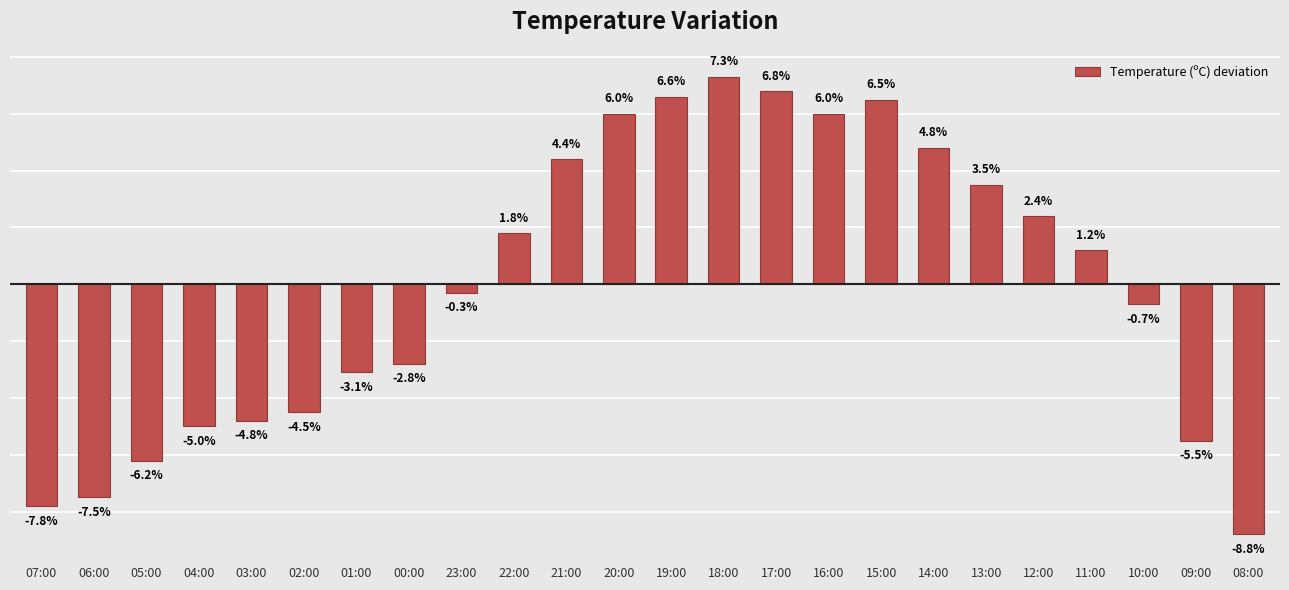

Which category has the lowest value across all series?

08:00